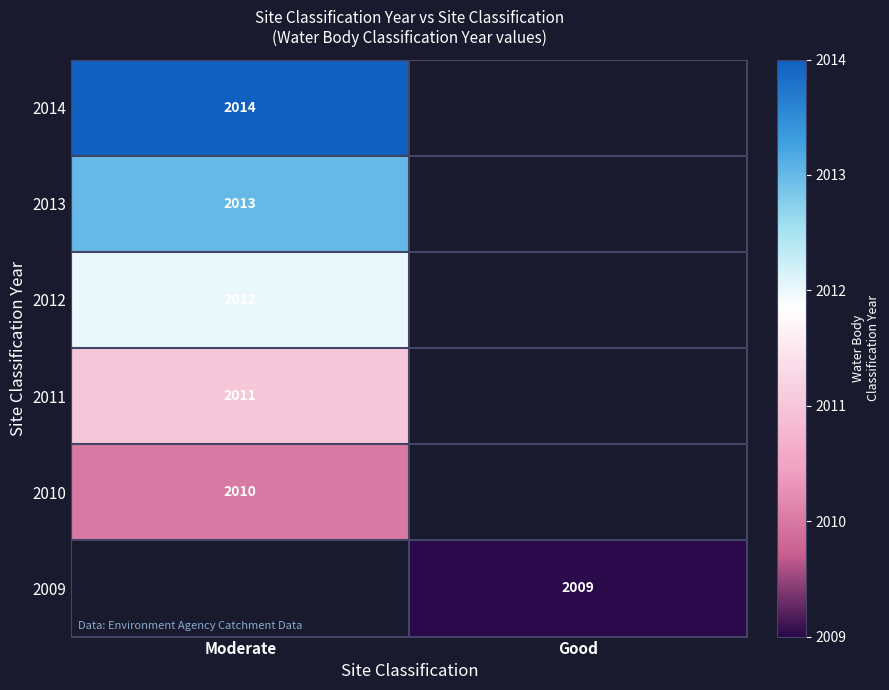

At how many categories does at least one series exceed 2012?

1